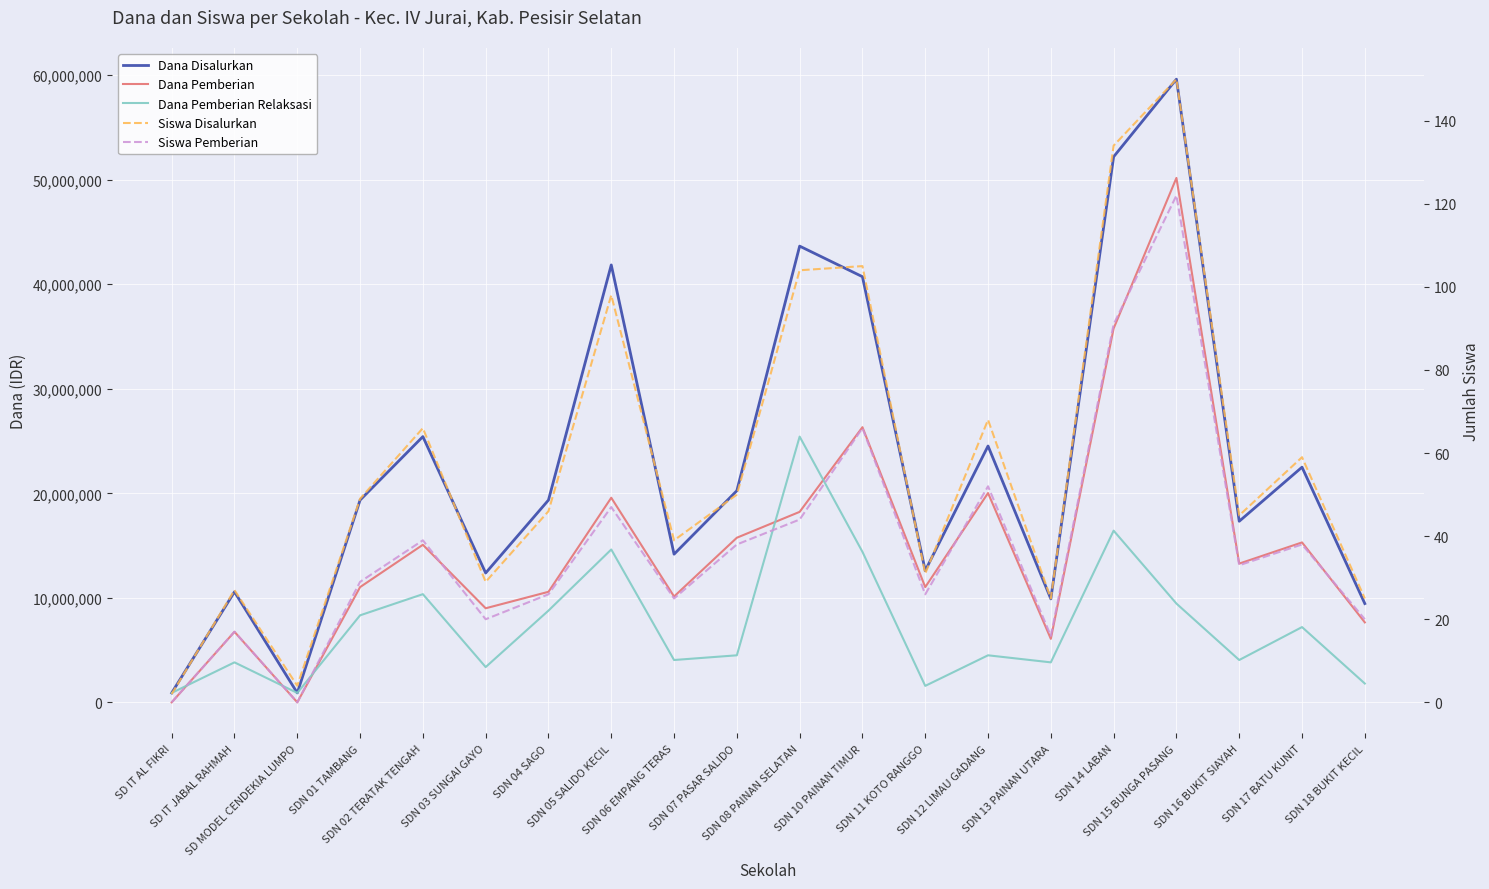

The value of Dana Pemberian at SDN 06 EMPANG TERAS is 5595164. True or false?

False